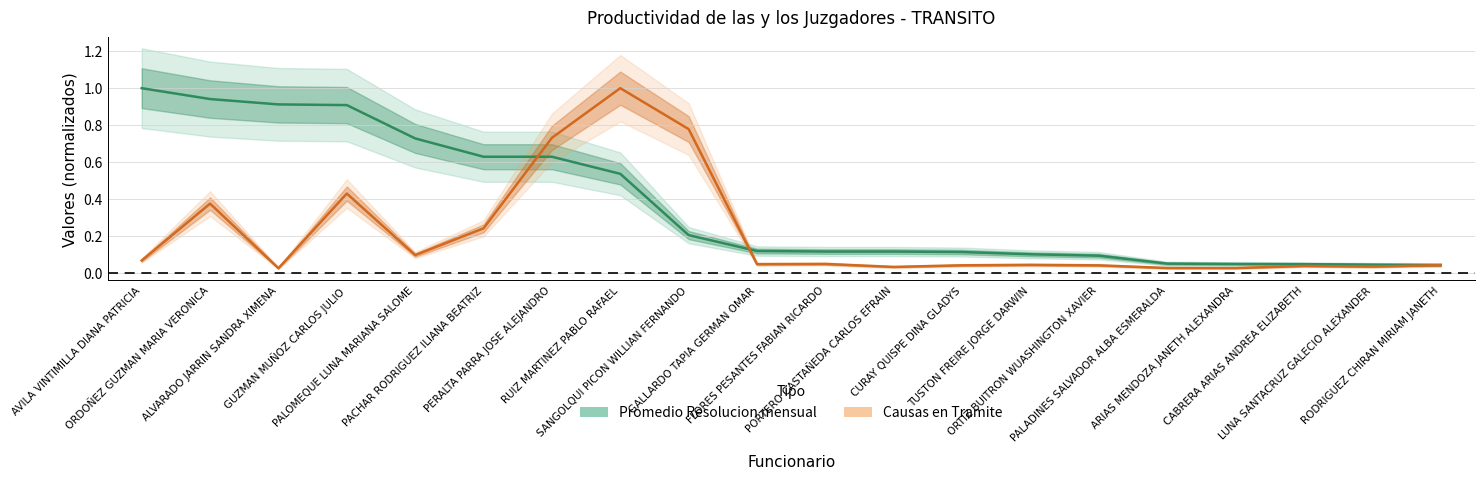

How many times do Promedio Resolucion mensual and Causas en Tramite cross each other?

2